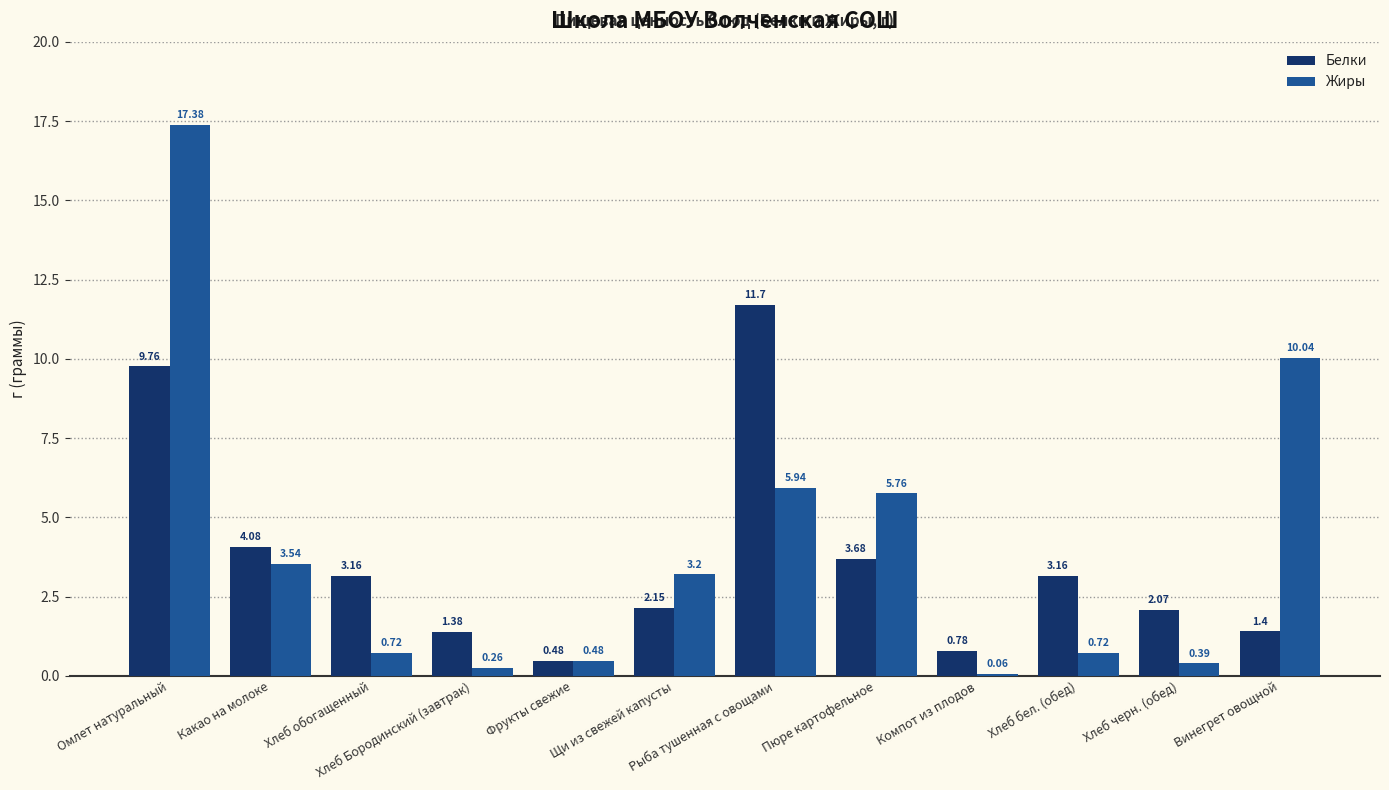

What are all the series names shown in the legend?

Белки, Жиры